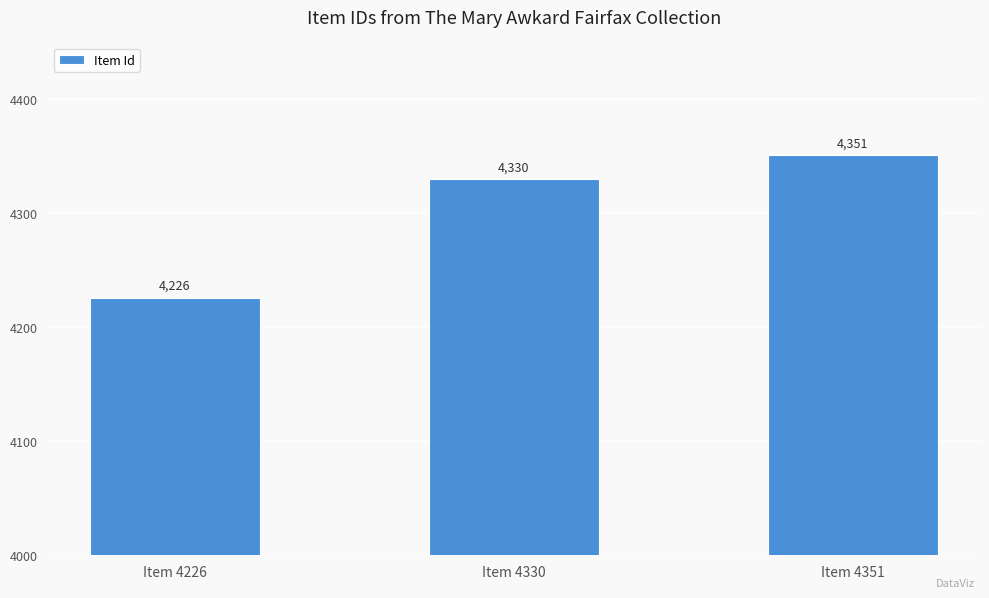

Does the chart contain stacked bars?

No